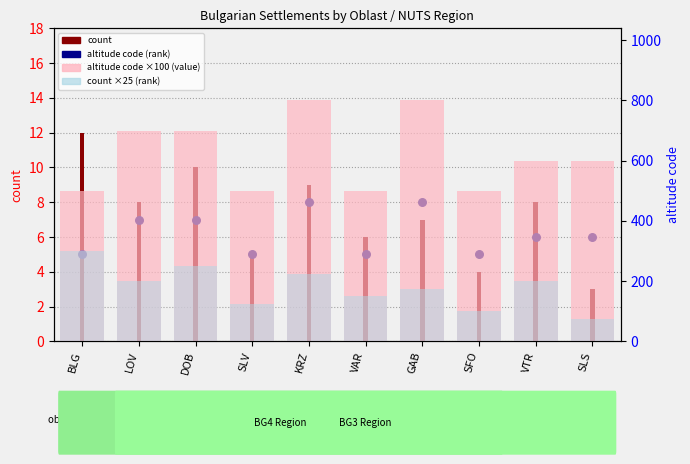

What is the total value across all series at VAR?

661